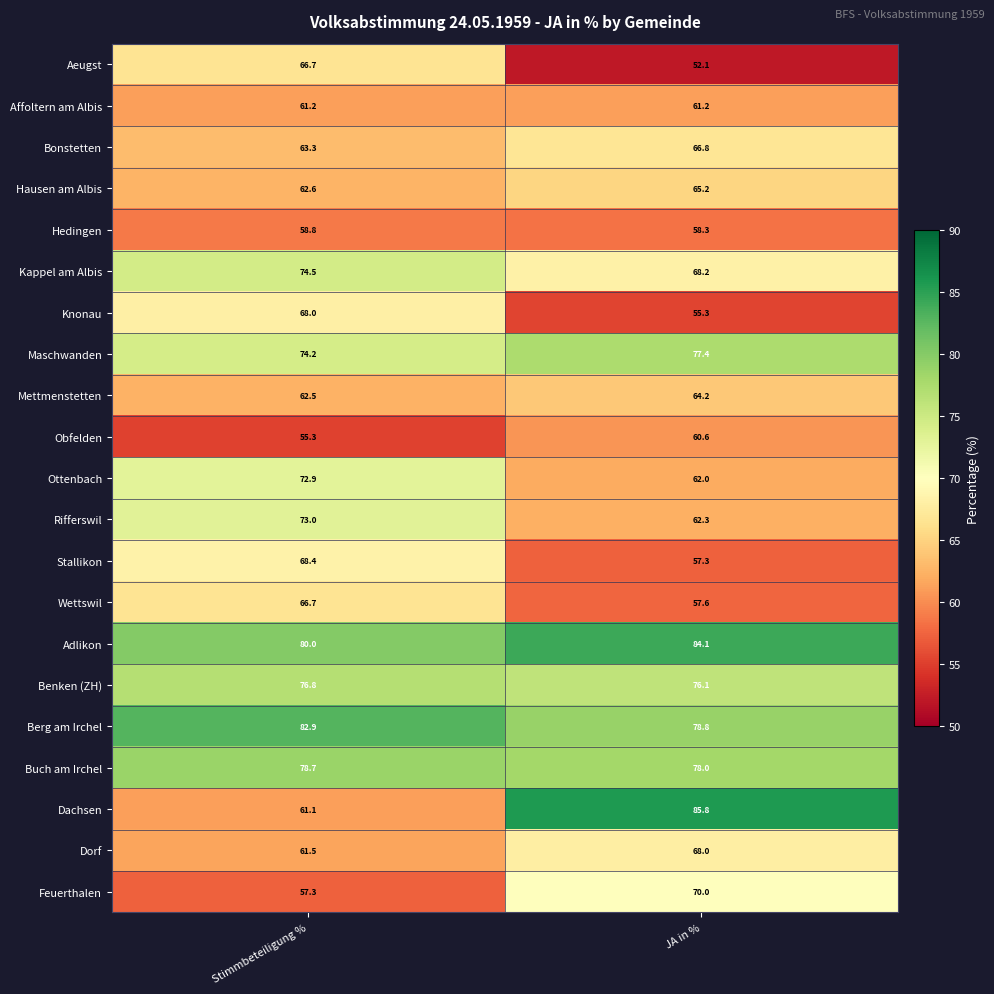

Which category has the highest value across all series?

JA in %